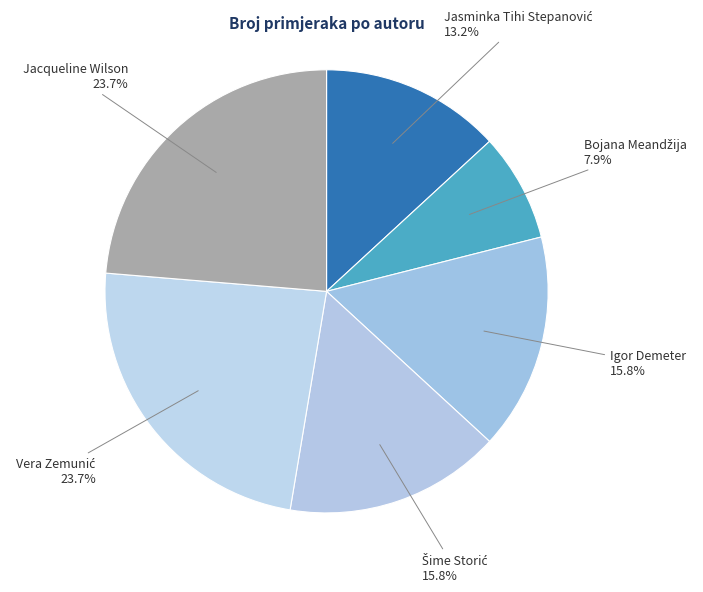

How many slices are in this pie chart?

6